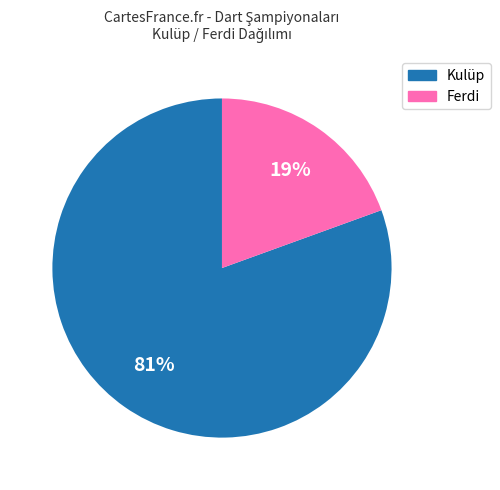

Count the number of slices in the pie.

2